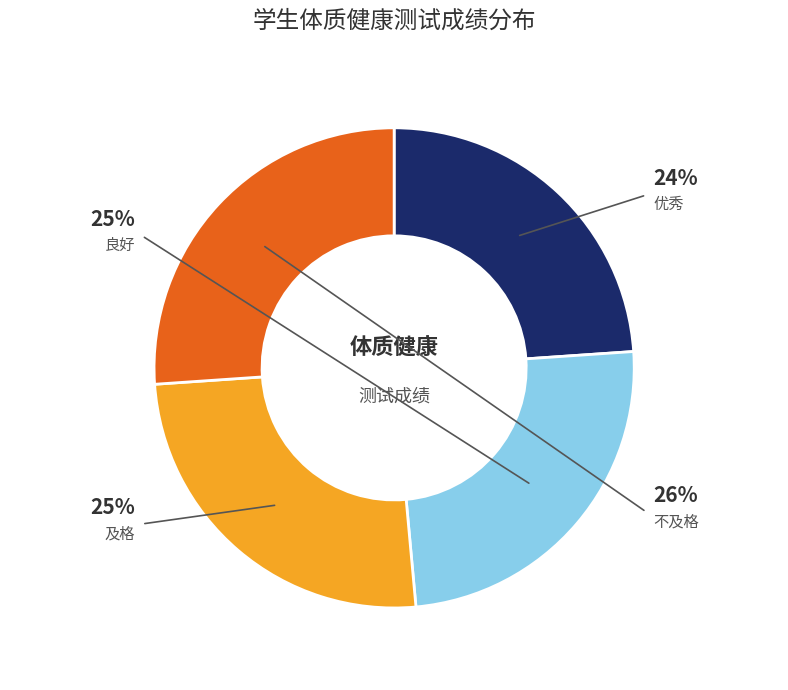

True or false: 及格 accounts for 25% of the total.

True